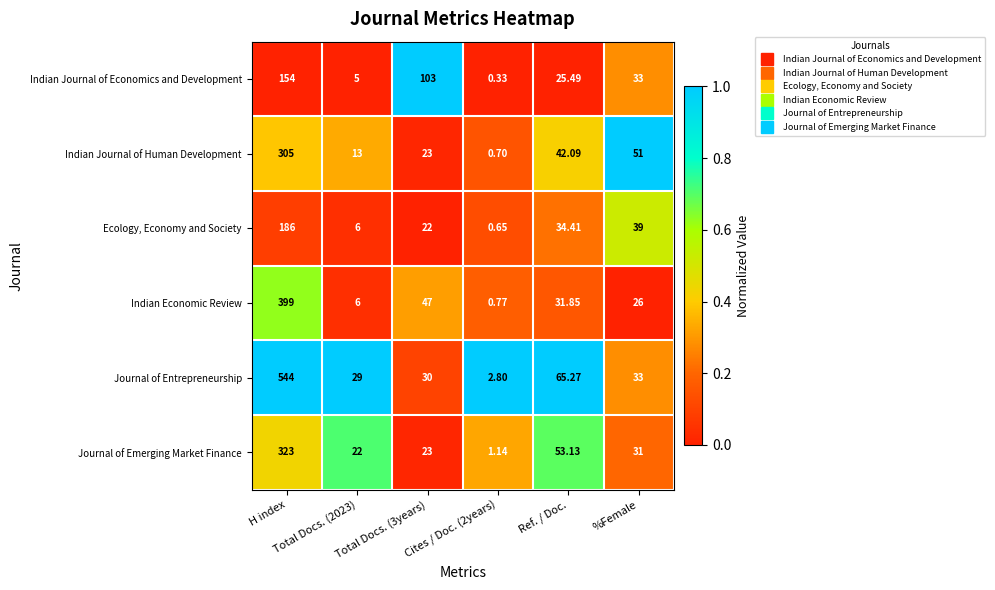

Between Total Docs. (2023) and %Female, which series saw the biggest shift?

Indian Journal of Human Development